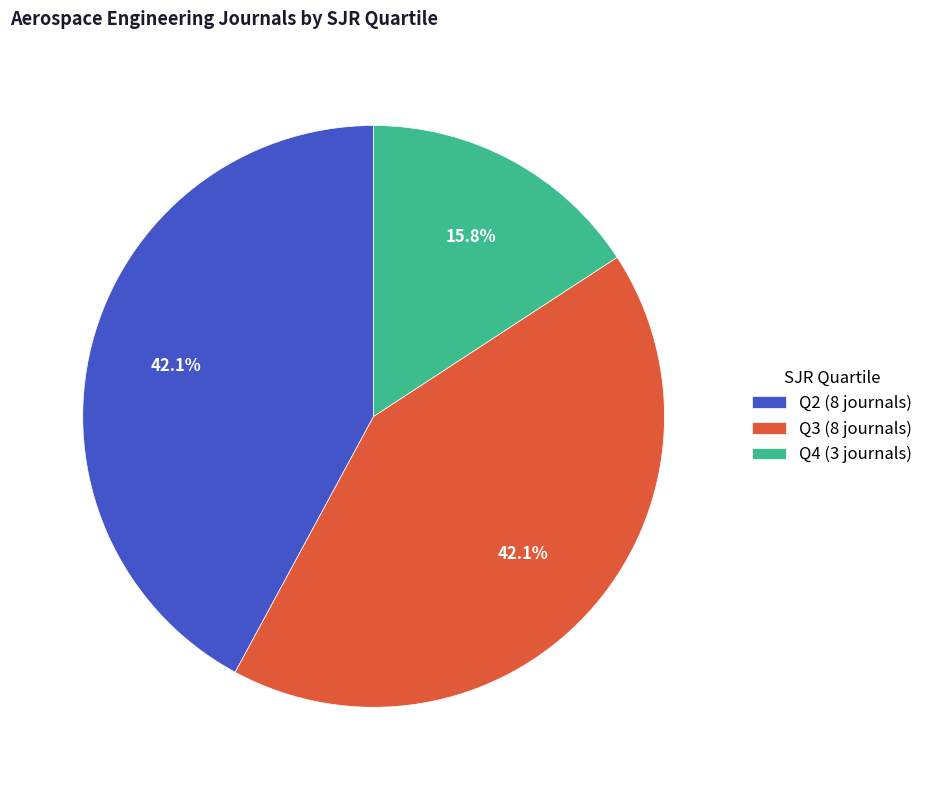

Which has a higher value, Q4 (3 journals) or Q2 (8 journals)?

Q2 (8 journals)